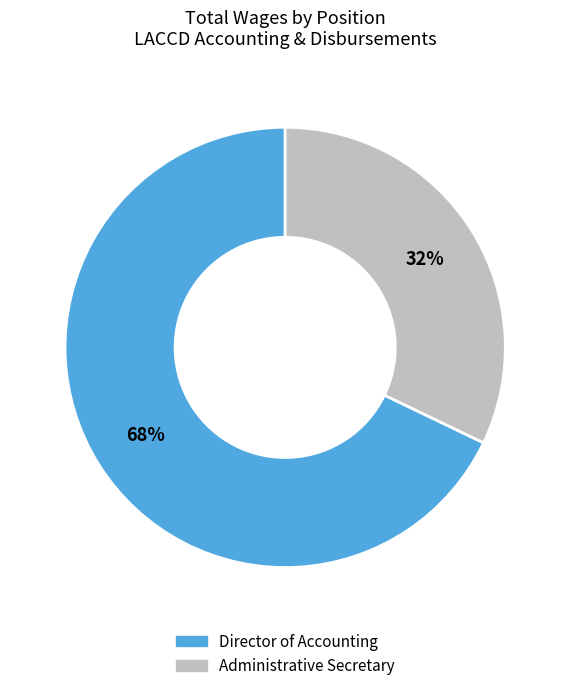

What is the ratio of the value at Administrative Secretary to the value at Director of Accounting?

0.5